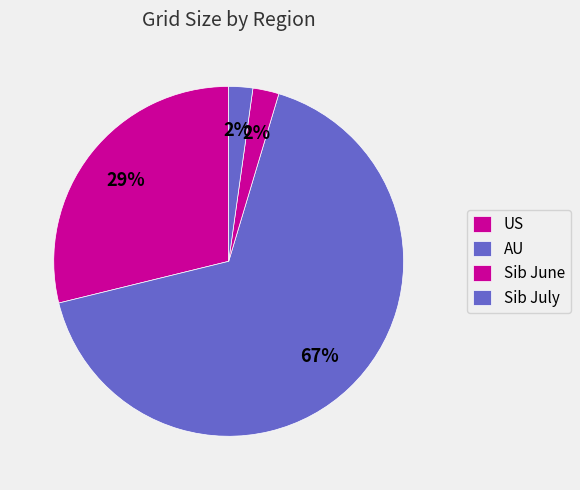

Is there any slice that represents more than half of the pie?

Yes